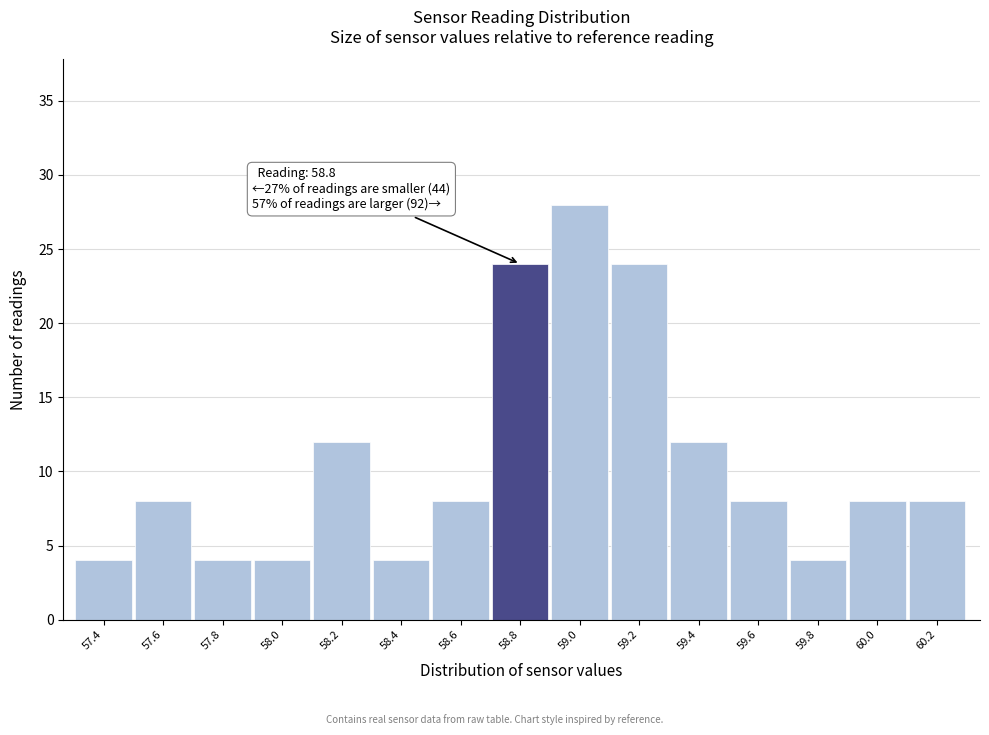

Reading left to right, extract all data points from this chart.

57.4=4	57.6=8	57.8=4	58.0=4	58.2=12	58.4=4	58.6=8	58.8=24	59.0=28	59.2=24	59.4=12	59.6=8	59.8=4	60.0=8	60.2=8